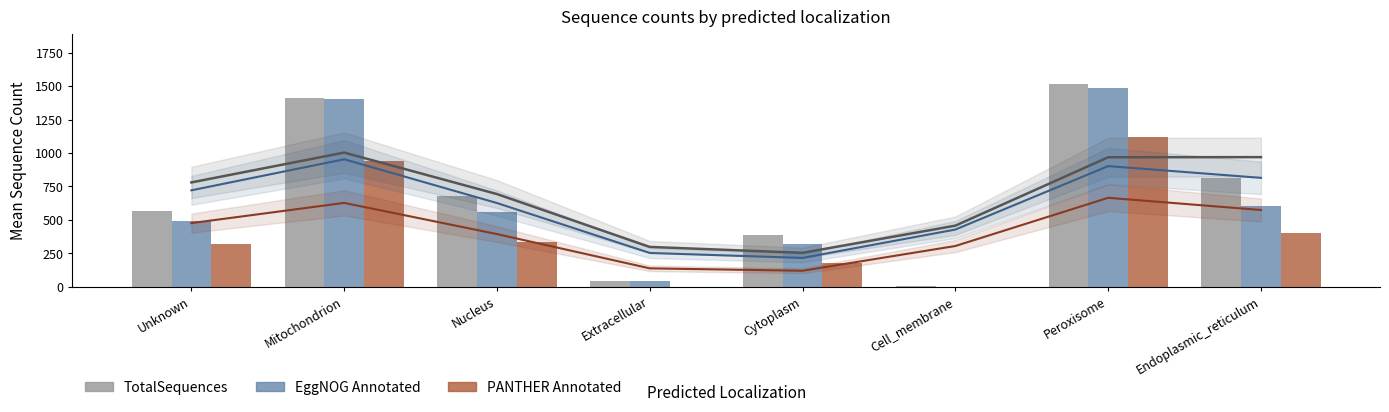

What is the average value of the EggNOG Annotated series?

614